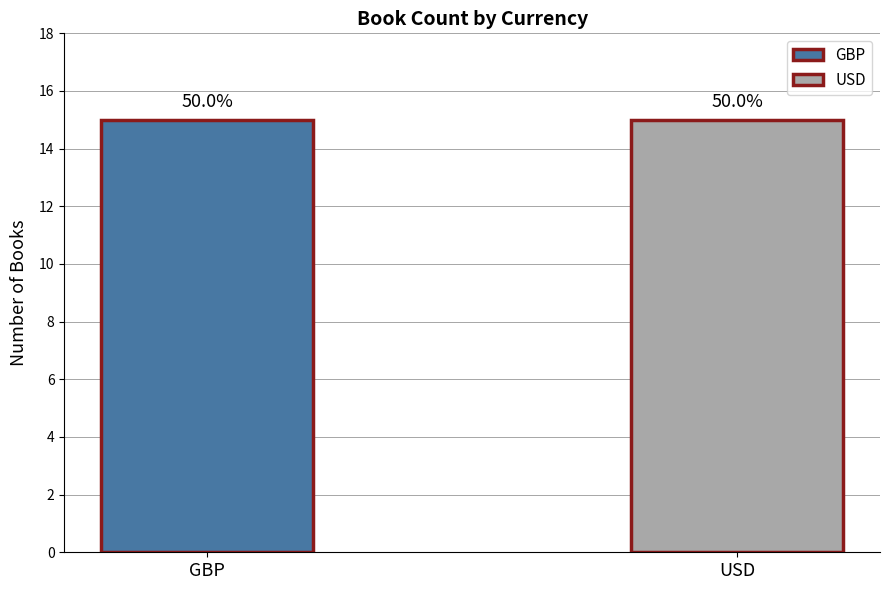

Rank the series by their average value, from lowest to highest.

GBP, USD